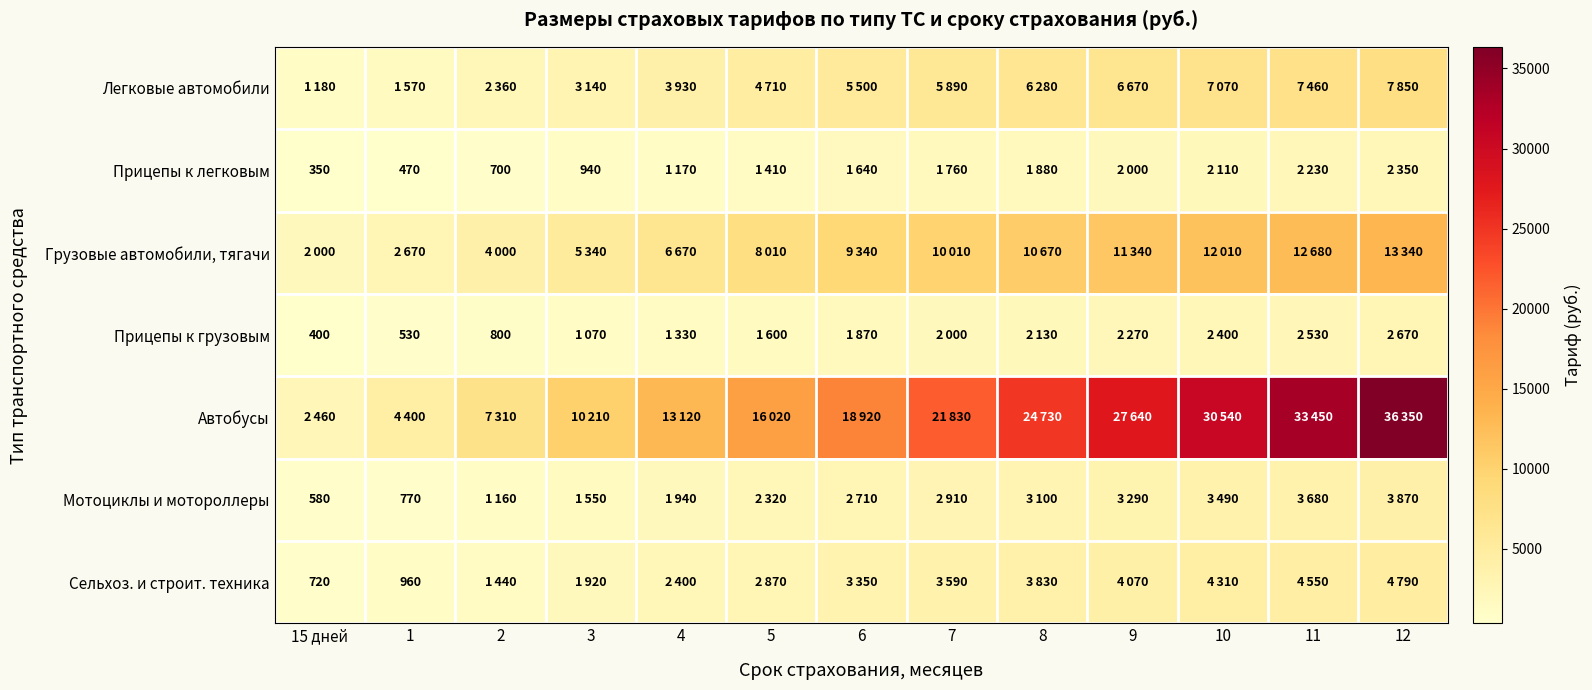

Which has a higher value, 15 дней or 3?

3